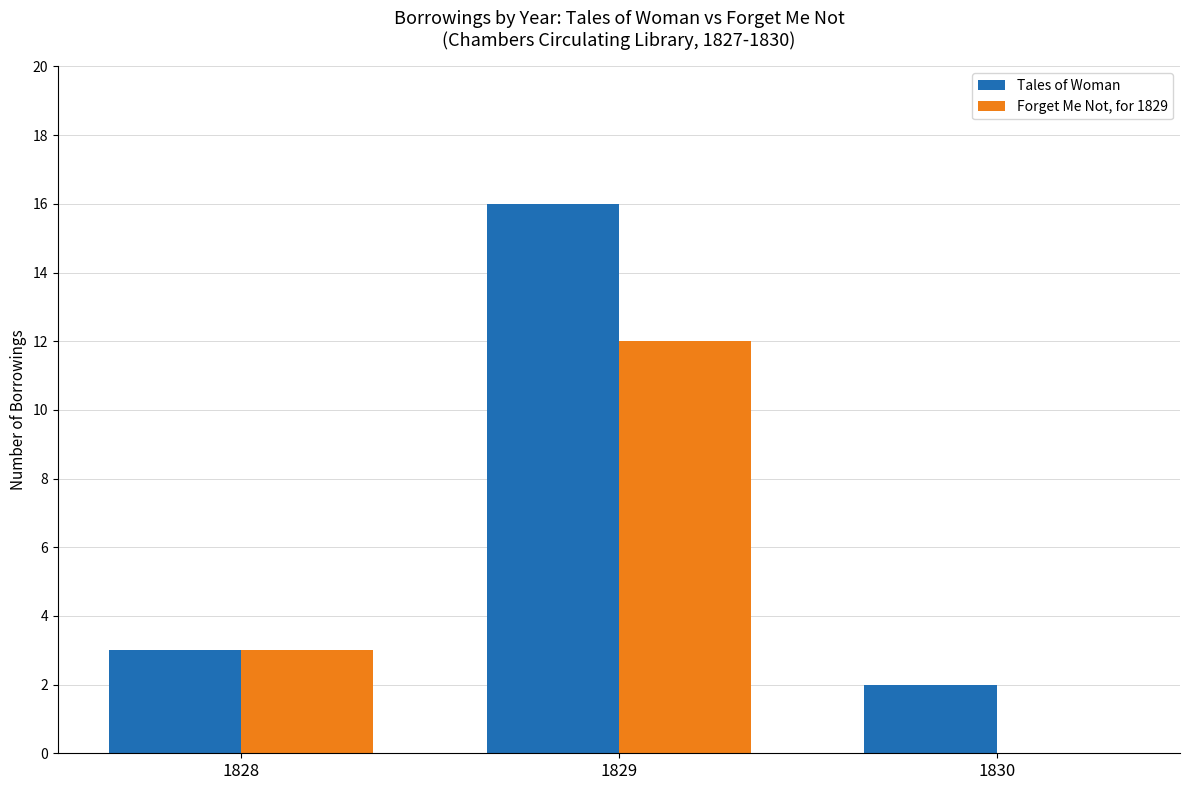

Are the bars horizontal?

No